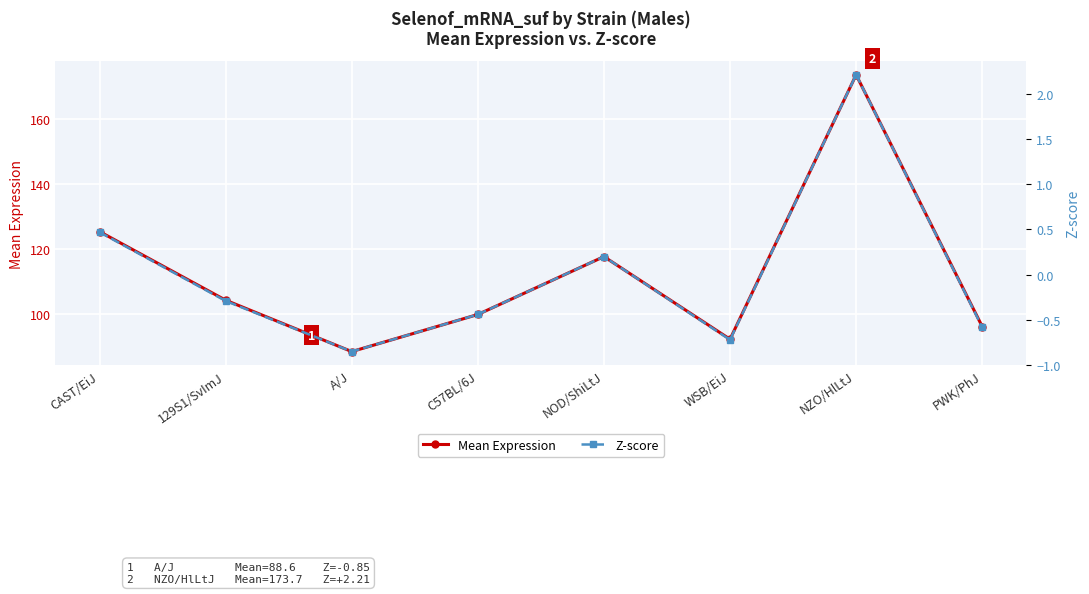

How many interior local peaks does the Mean Expression series have?

2